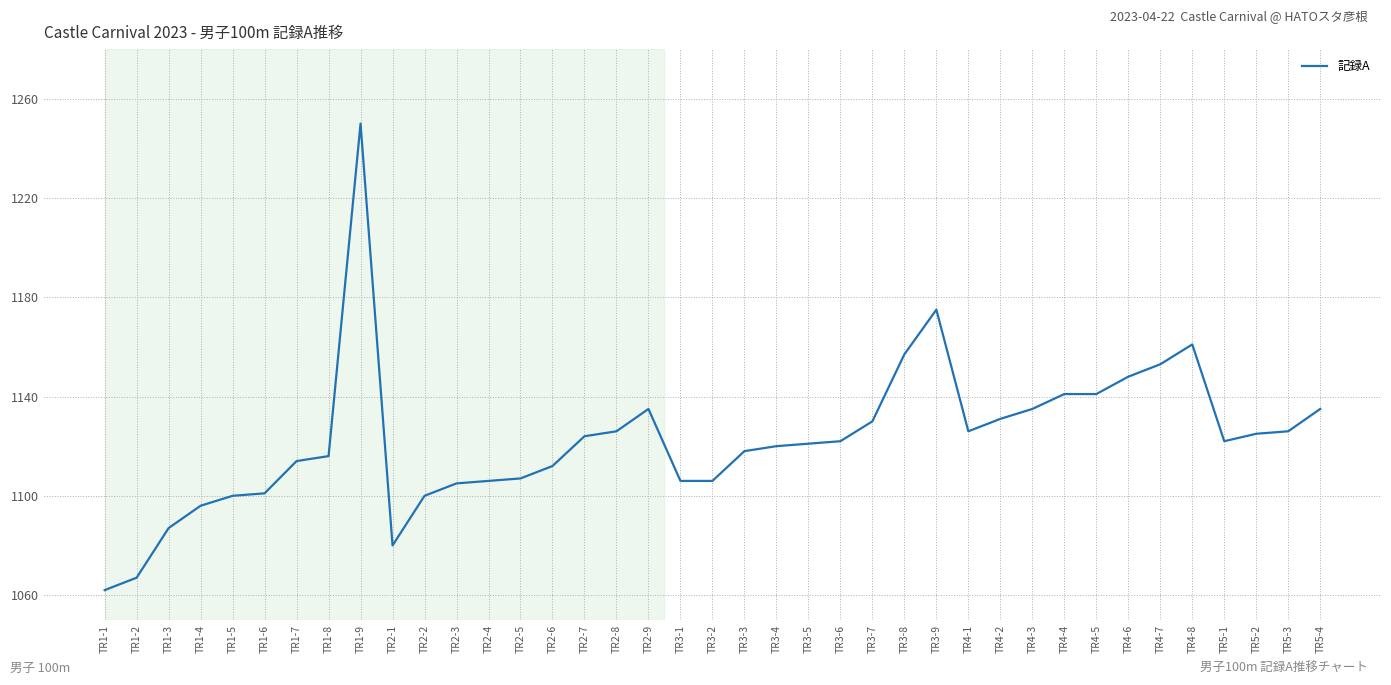

Reading right to left, extract all data points from this chart.

TR5-4=1135	TR5-3=1126	TR5-2=1125	TR5-1=1122	TR4-8=1161	TR4-7=1153	TR4-6=1148	TR4-5=1141	TR4-4=1141	TR4-3=1135	TR4-2=1131	TR4-1=1126	TR3-9=1175	TR3-8=1157	TR3-7=1130	TR3-6=1122	TR3-5=1121	TR3-4=1120	TR3-3=1118	TR3-2=1106	TR3-1=1106	TR2-9=1135	TR2-8=1126	TR2-7=1124	TR2-6=1112	TR2-5=1107	TR2-4=1106	TR2-3=1105	TR2-2=1100	TR2-1=1080	TR1-9=1250	TR1-8=1116	TR1-7=1114	TR1-6=1101	TR1-5=1100	TR1-4=1096	TR1-3=1087	TR1-2=1067	TR1-1=1062